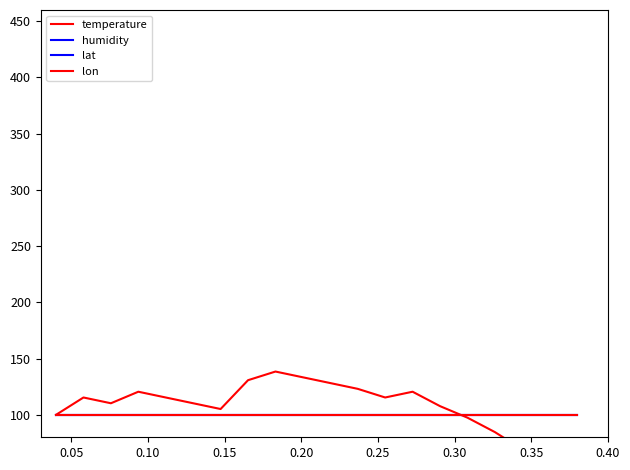

Rank the series by their maximum value, from highest to lowest.

temperature, humidity, lat, lon